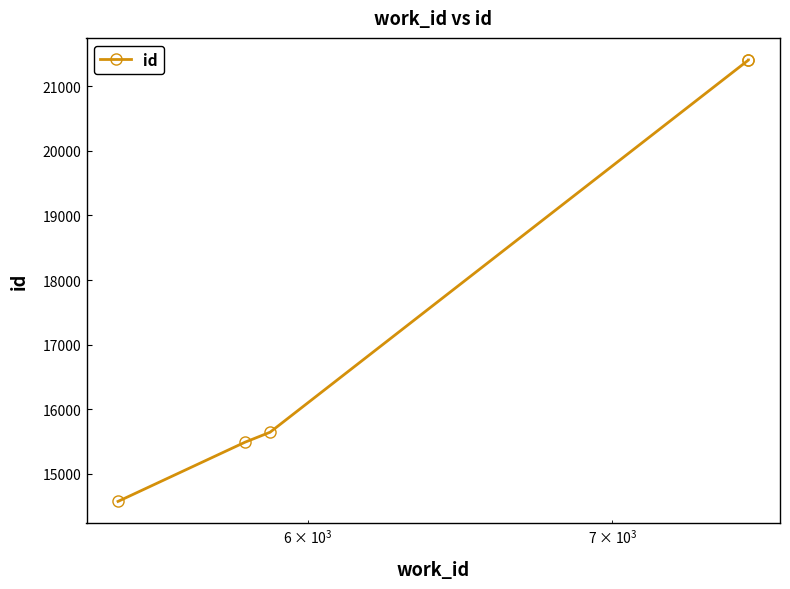

True or false: there are more than 1 points higher than both neighbors.

False